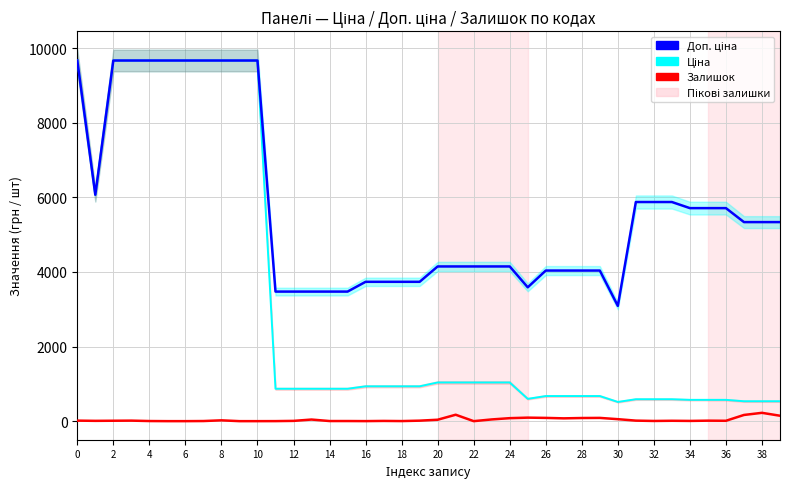

Reading left to right, transcribe all the data shown in this chart.

Доп. ціна: 9664.7	6067.2	9664.7	9664.7	9664.7	9664.7	9664.7	9664.7	9664.7	9664.7	9664.7	3472.1	3472.1	3472.1	3472.1	3472.1	3734.2	3734.2	3734.2	3734.2	4145.9	4145.9	4145.9	4145.9	4145.9	3586.7	4036.0	4036.0	4036.0	4036.0	3088.4	5872.6	5872.6	5872.6	5708.9	5708.9	5708.9	5334.5	5334.5	5334.5
Ціна: 9664.7	6067.2	9664.7	9664.7	9664.7	9664.7	9664.7	9664.7	9664.7	9664.7	9664.7	868.0	868.0	868.0	868.0	868.0	933.5	933.5	933.5	933.5	1036.5	1036.5	1036.5	1036.5	1036.5	597.8	672.7	672.7	672.7	672.7	514.7	587.3	587.3	587.3	570.9	570.9	570.9	533.5	533.5	533.5
Залишок: 14.0	8.0	11.0	14.0	3.0	0.0	0.0	3.0	22.0	0.0	0.0	1.0	7.0	43.0	3.0	3.0	1.0	6.0	2.0	13.0	38.0	172.0	0.0	46.0	80.0	94.0	87.0	75.0	84.0	87.0	53.0	14.0	5.0	10.0	6.0	13.0	10.0	166.0	223.0	145.0